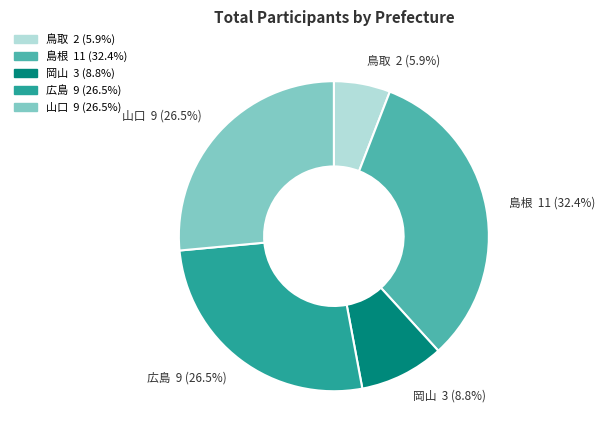

The 鳥取 slice represents 1% of the pie. True or false?

False